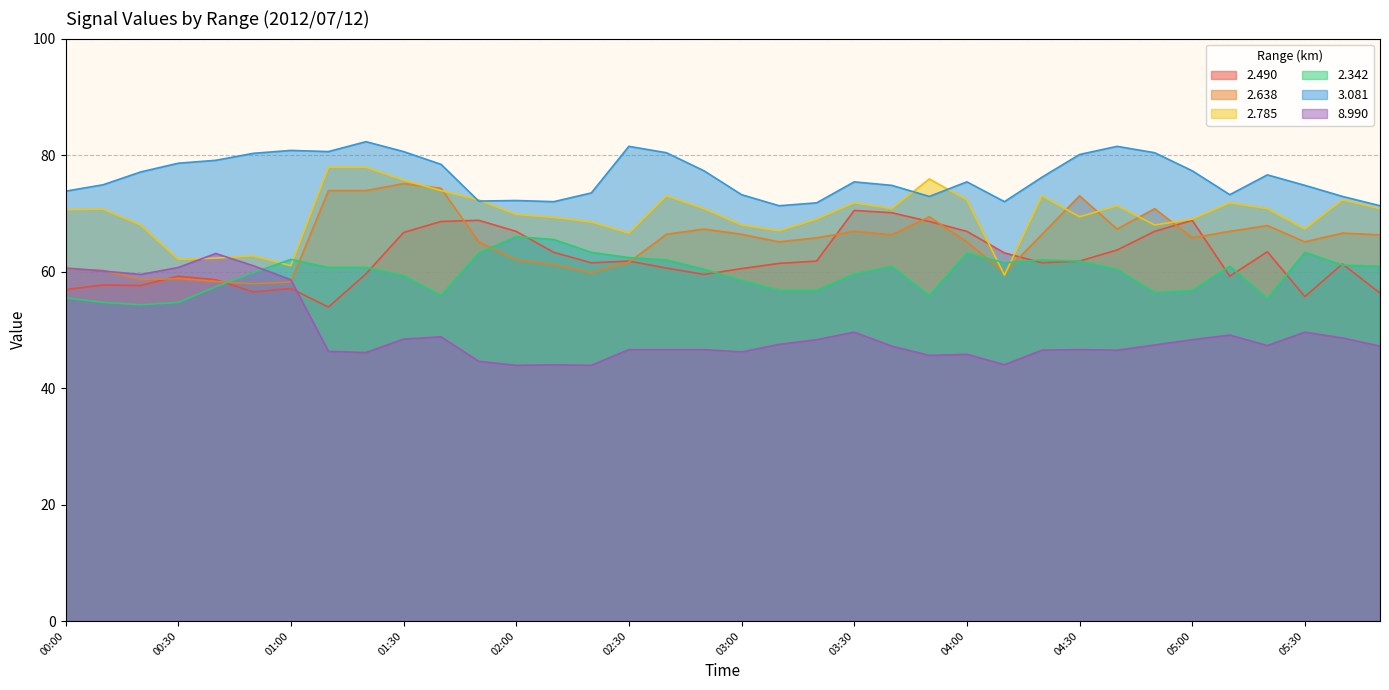

How many values in the 8.990 series are below 47?

16